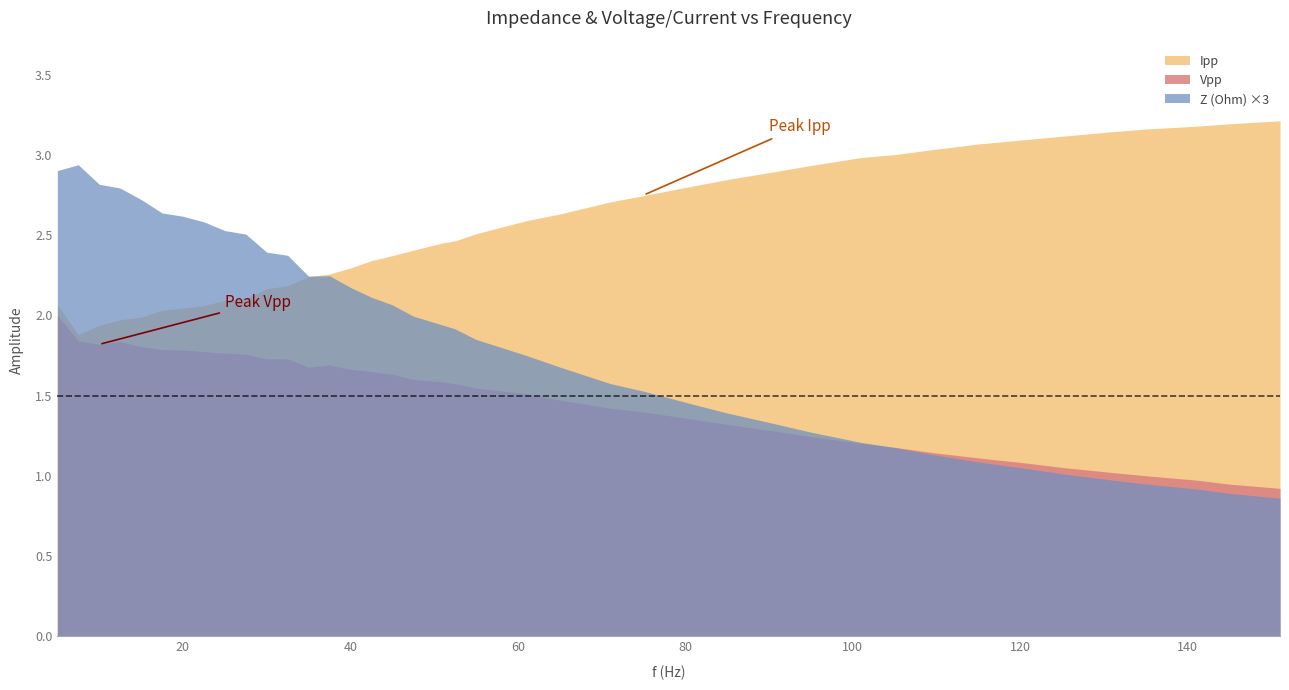

Reading left to right, transcribe all the data shown in this chart.

Z (Ohm): 5=1.0	7.5=1.0	10=0.9	12.5=0.9	15=0.9	17.5=0.9	20=0.9	22.5=0.9	25=0.8	27.5=0.8	30=0.8	32.5=0.8	35=0.7	37.5=0.7	40=0.7	42.5=0.7	45=0.7	47.5=0.7	51=0.6	52.5=0.6	55=0.6	61=0.6	65=0.6	71=0.5	75=0.5	81=0.5	85=0.5	91=0.4	95=0.4	101=0.4	105=0.4	110=0.4	115=0.4	121=0.3	125=0.3	131=0.3	135=0.3	141=0.3	145=0.3	151=0.3
Vpp: 5=2.0	7.5=1.8	10=1.8	12.5=1.8	15=1.8	17.5=1.8	20=1.8	22.5=1.8	25=1.8	27.5=1.8	30=1.7	32.5=1.7	35=1.7	37.5=1.7	40=1.7	42.5=1.6	45=1.6	47.5=1.6	51=1.6	52.5=1.6	55=1.5	61=1.5	65=1.5	71=1.4	75=1.4	81=1.4	85=1.3	91=1.3	95=1.2	101=1.2	105=1.2	110=1.1	115=1.1	121=1.1	125=1.1	131=1.0	135=1.0	141=1.0	145=0.9	151=0.9
Ipp: 5=2.1	7.5=1.9	10=1.9	12.5=2.0	15=2.0	17.5=2.0	20=2.0	22.5=2.1	25=2.1	27.5=2.1	30=2.2	32.5=2.2	35=2.2	37.5=2.3	40=2.3	42.5=2.3	45=2.4	47.5=2.4	51=2.5	52.5=2.5	55=2.5	61=2.6	65=2.6	71=2.7	75=2.7	81=2.8	85=2.8	91=2.9	95=2.9	101=3.0	105=3.0	110=3.0	115=3.1	121=3.1	125=3.1	131=3.1	135=3.2	141=3.2	145=3.2	151=3.2